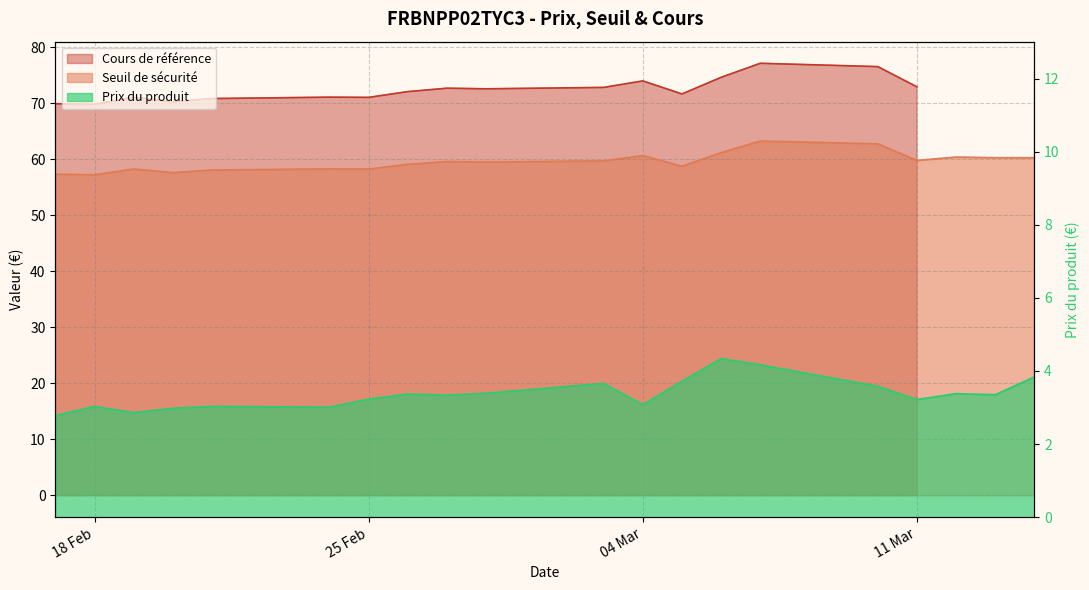

What is the difference between the Prix du produit values at 2025-02-20 and 2025-03-05?

0.7